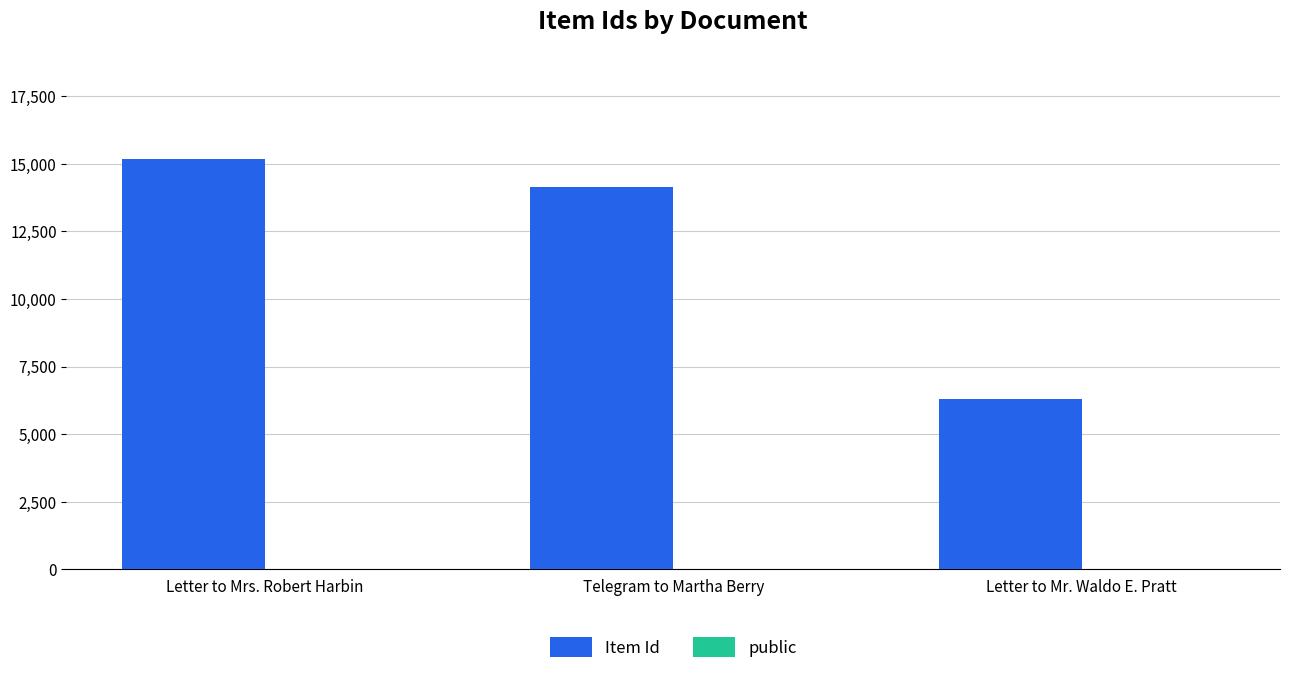

Which series has the largest range (max minus min)?

Item Id